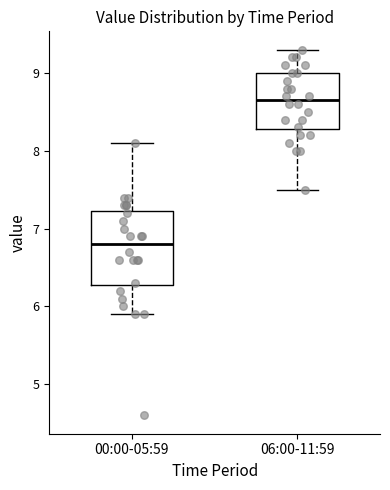

Comparing the boxes themselves (not the whiskers), which one is the tallest?

00:00-05:59